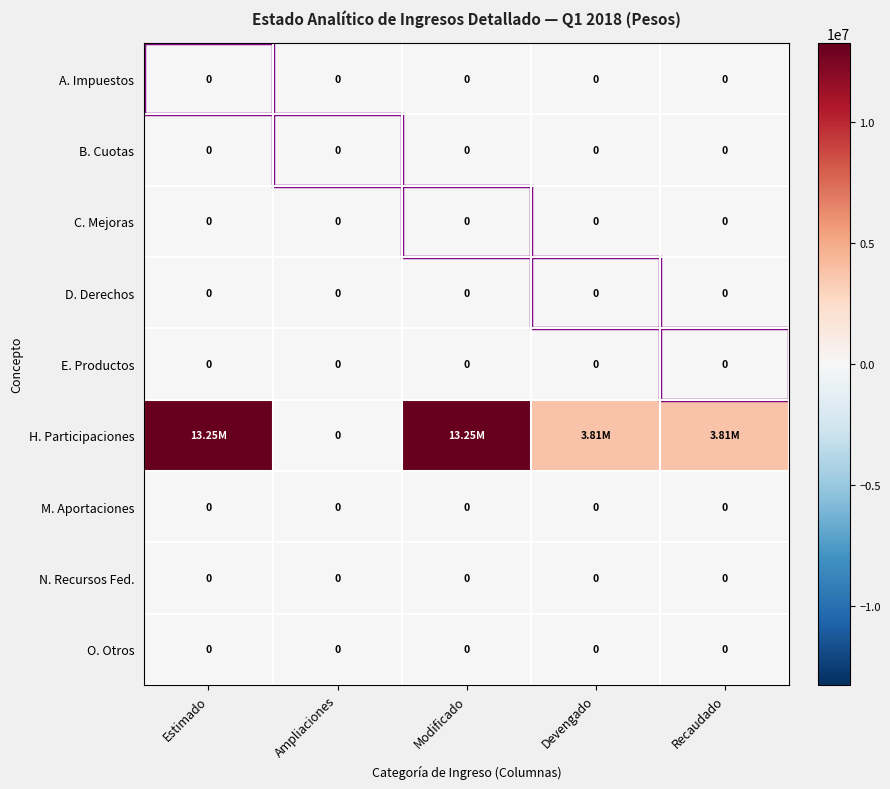

At which category does the chart reach its minimum across all series?

Estimado